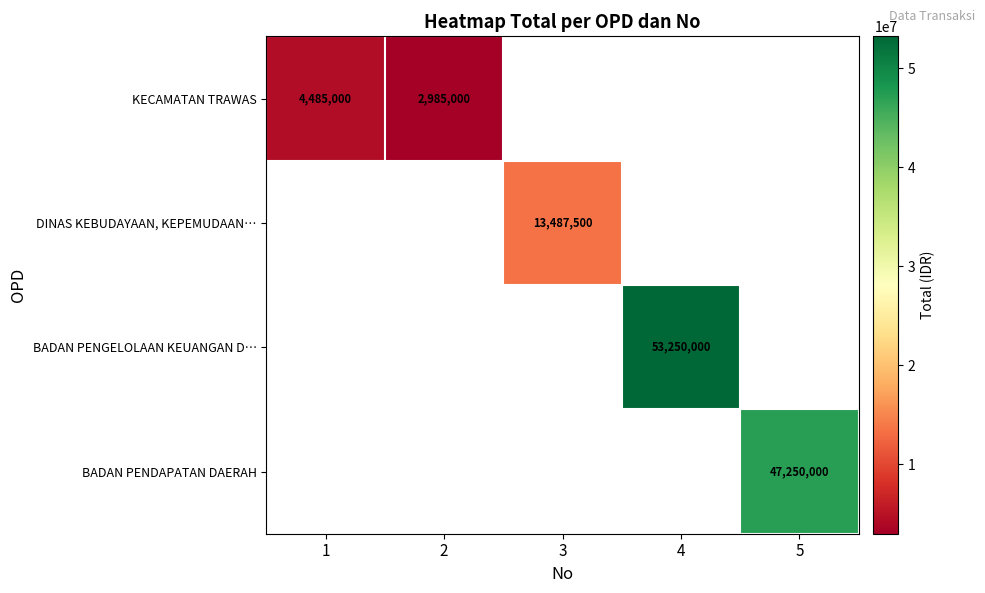

What is the minimum value shown in the chart?

2985000.0